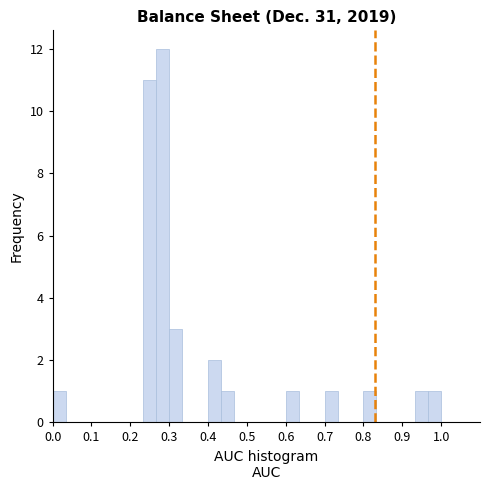

Around what value on the x-axis is the tallest bar? Give the approximate position of its centre, as read against the axis.

0.28